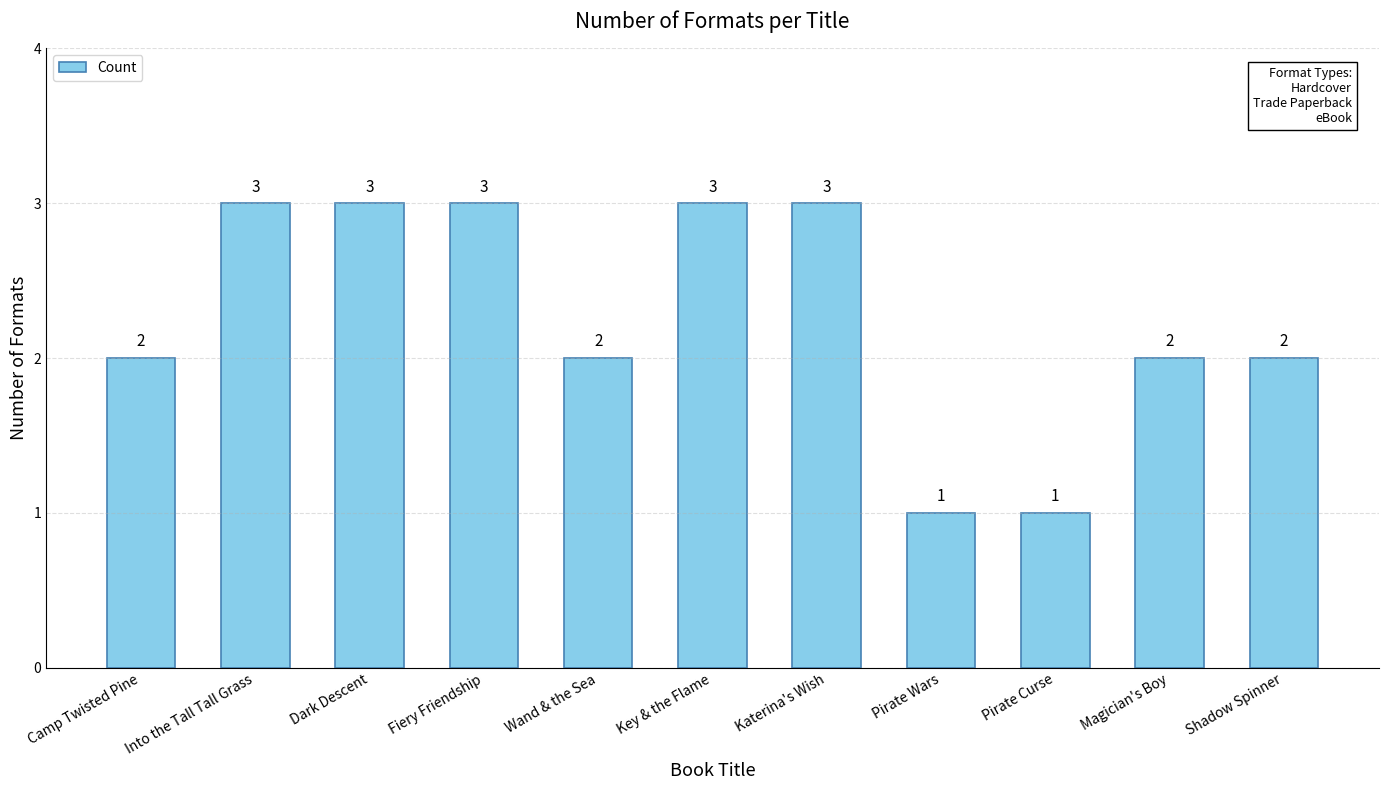

Are the bars horizontal?

No